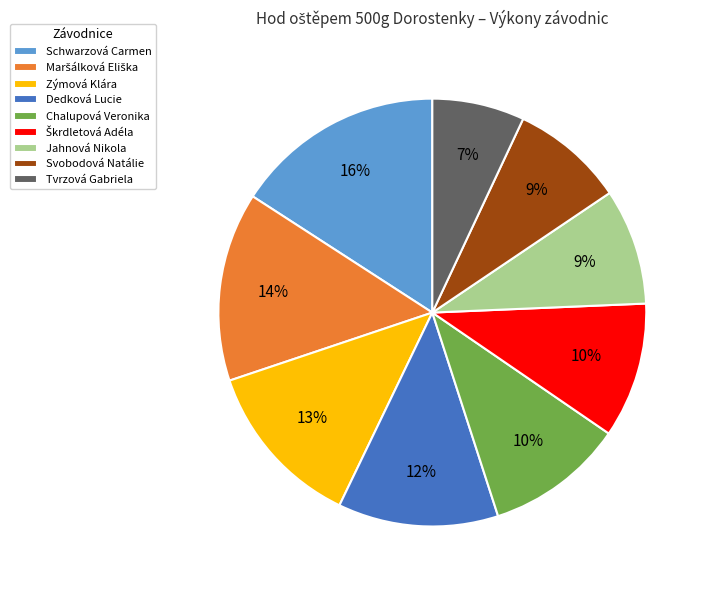

Which has a higher value, Tvrzová Gabriela or Svobodová Natálie?

Svobodová Natálie